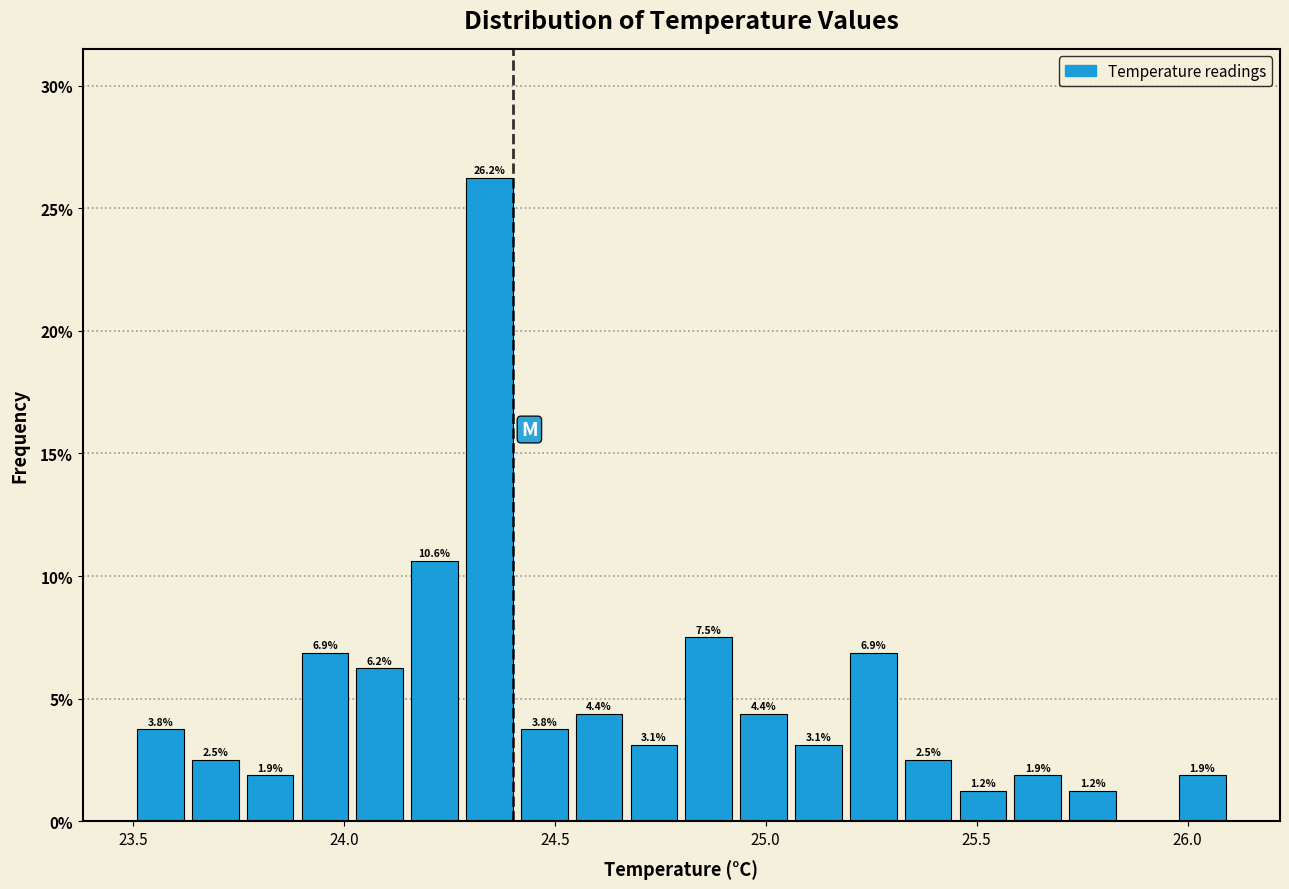

Around what value on the x-axis is the tallest bar? Give the approximate position of its centre, as read against the axis.

24.35